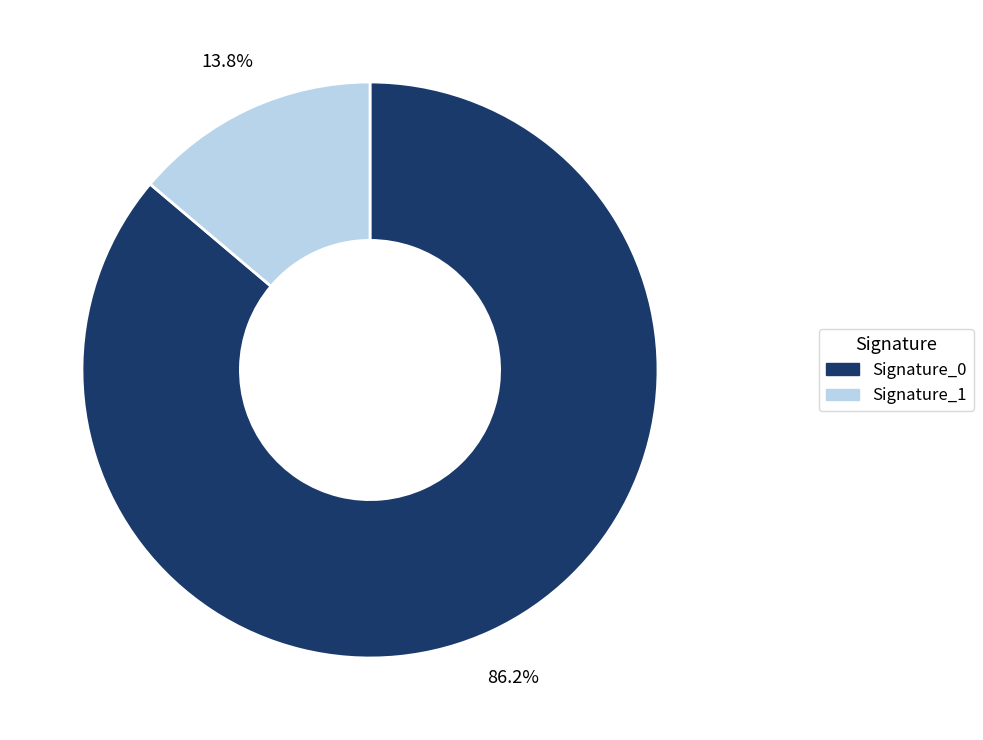

Is there a majority slice in this chart?

Yes